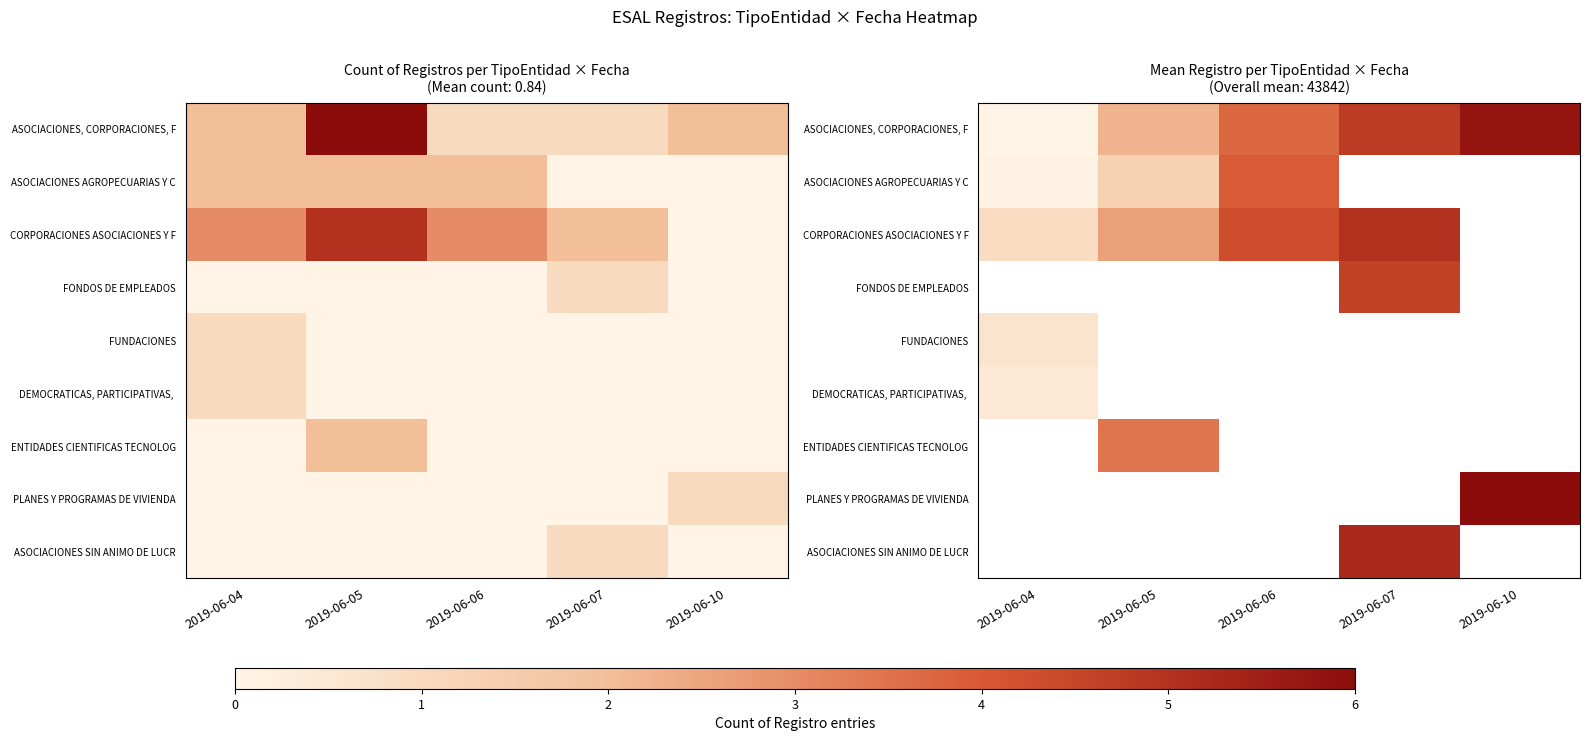

Which has a higher value, 2019-06-05 or 2019-06-04?

2019-06-05